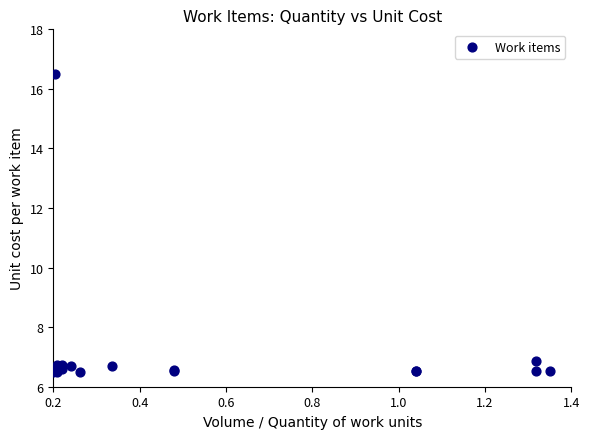

What Y value in the scatter plot is closest to 11?

6.9